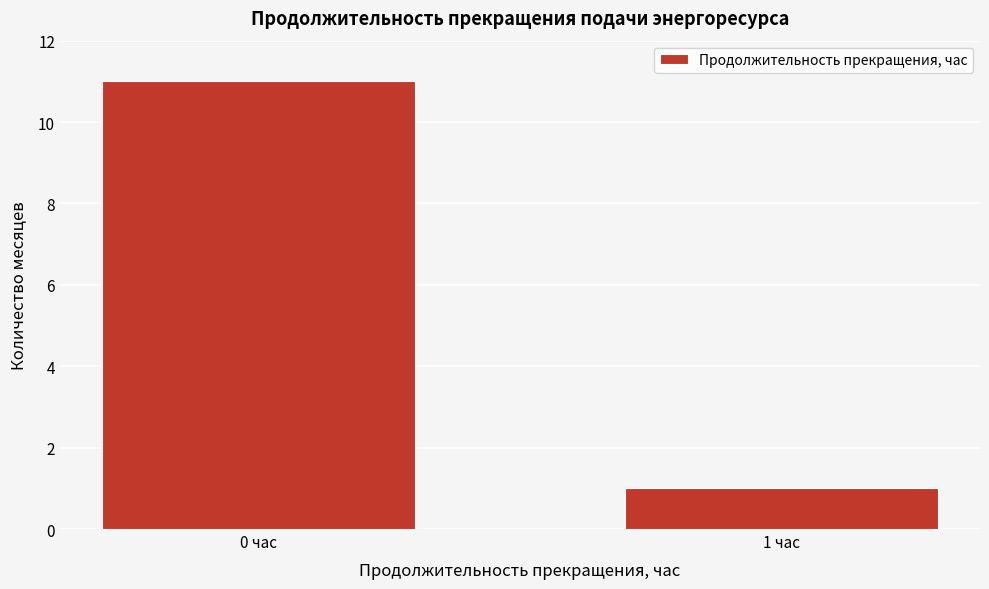

Reading left to right, list all the values displayed in this chart.

0 час=11	1 час=1